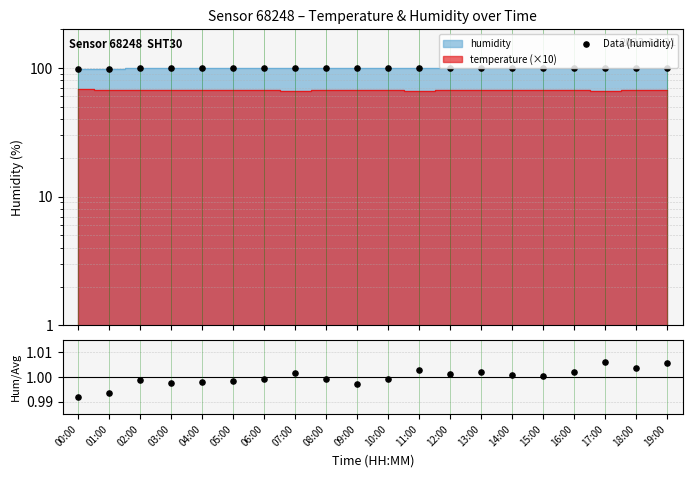

Which series has the widest spread of Y values?

Data (humidity)